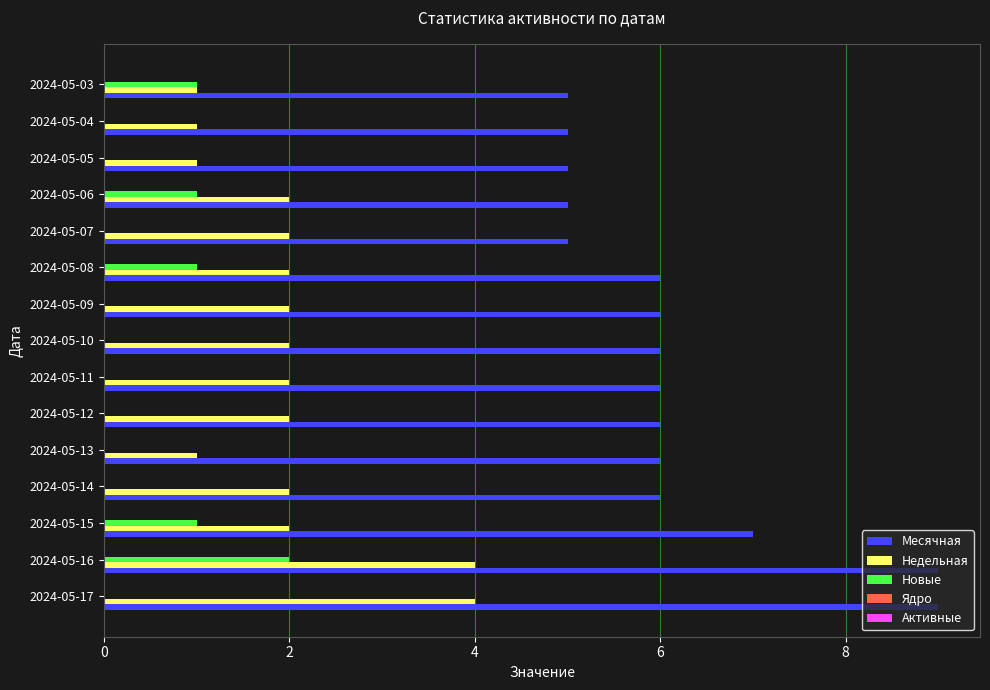

Which series has the largest range (max minus min)?

Месячная